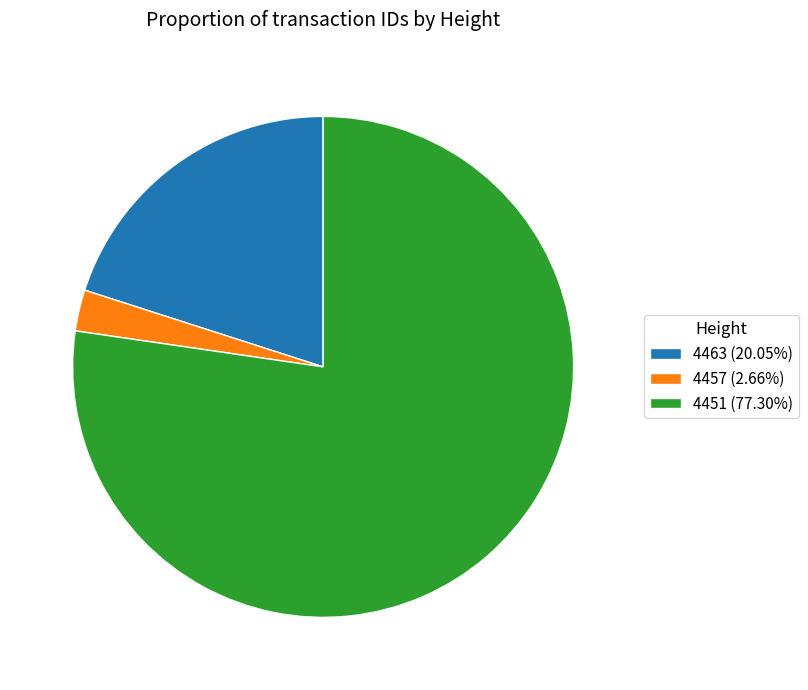

Approximately how many times larger is the value at 4451 (77.30%) compared to 4463 (20.05%)?

3.9